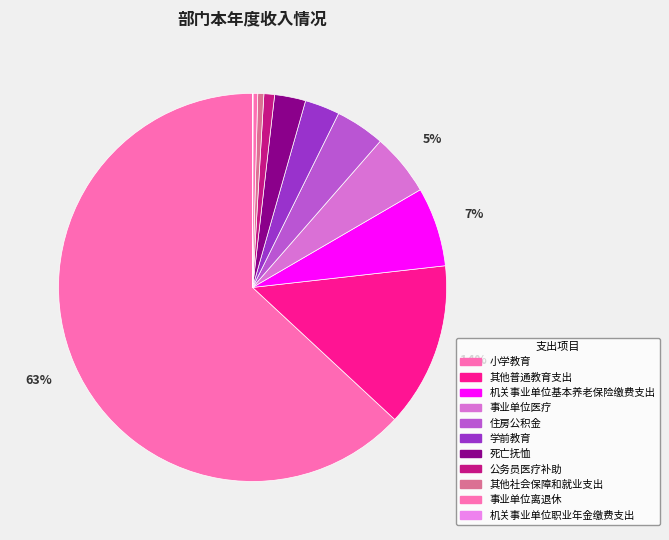

True or false: 机关事业单位职业年金缴费支出 accounts for 9% of the total.

False